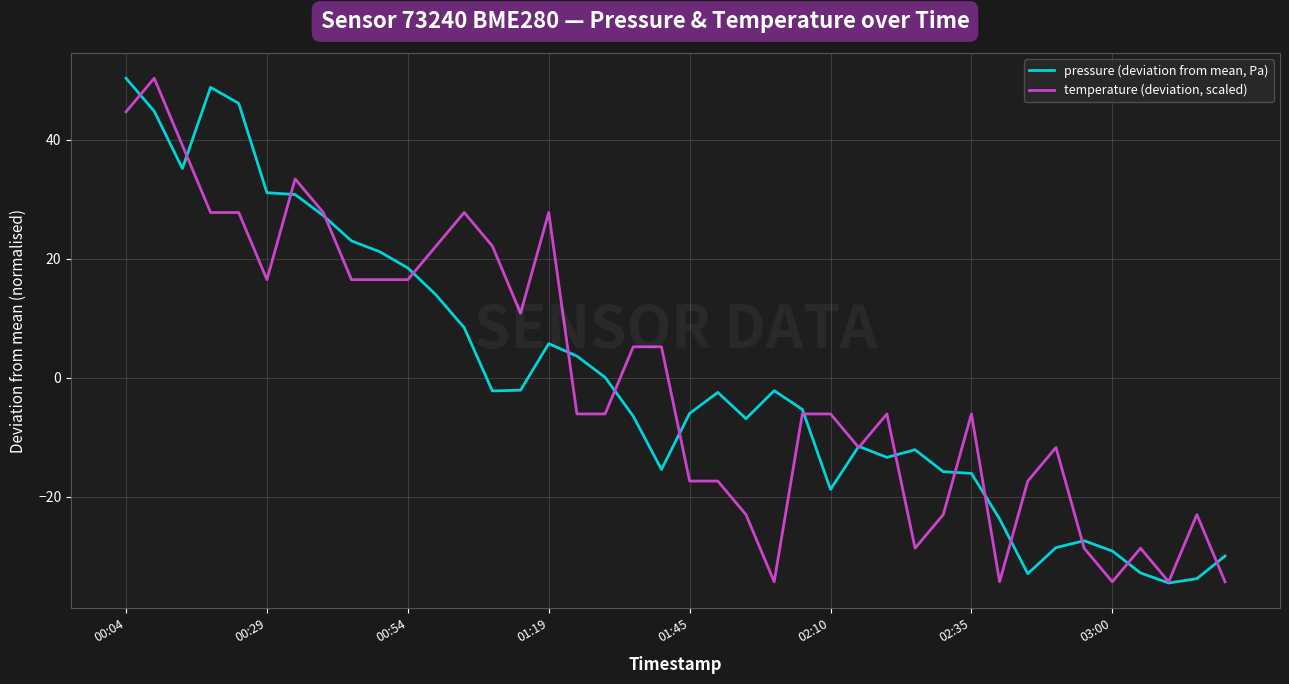

What is the minimum value shown in the chart?

-34.4